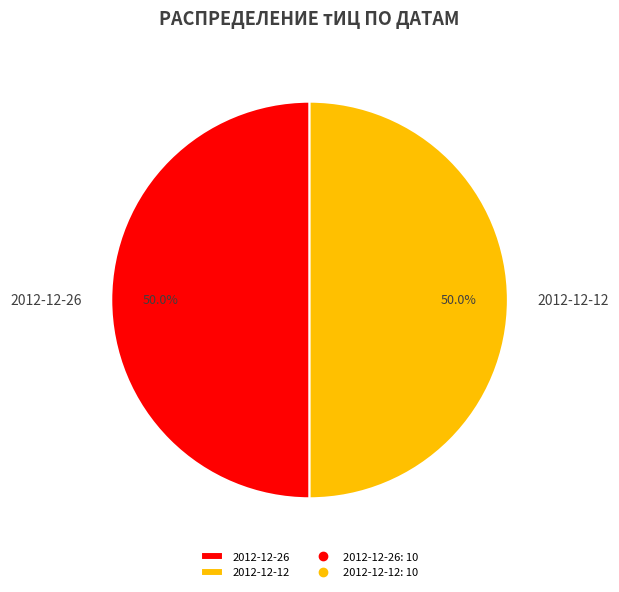

Is it true that 2012-12-26 is 61% of the pie?

False